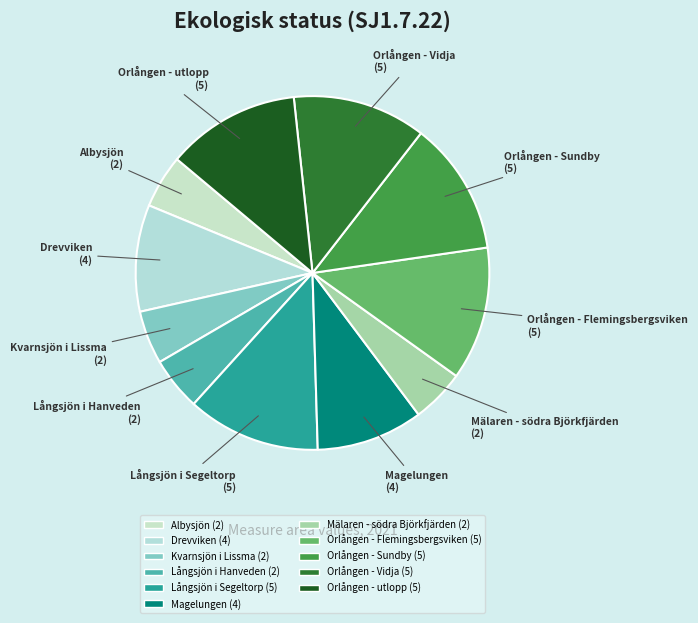

Is it true that Orlången - Vidja is 6% of the pie?

False